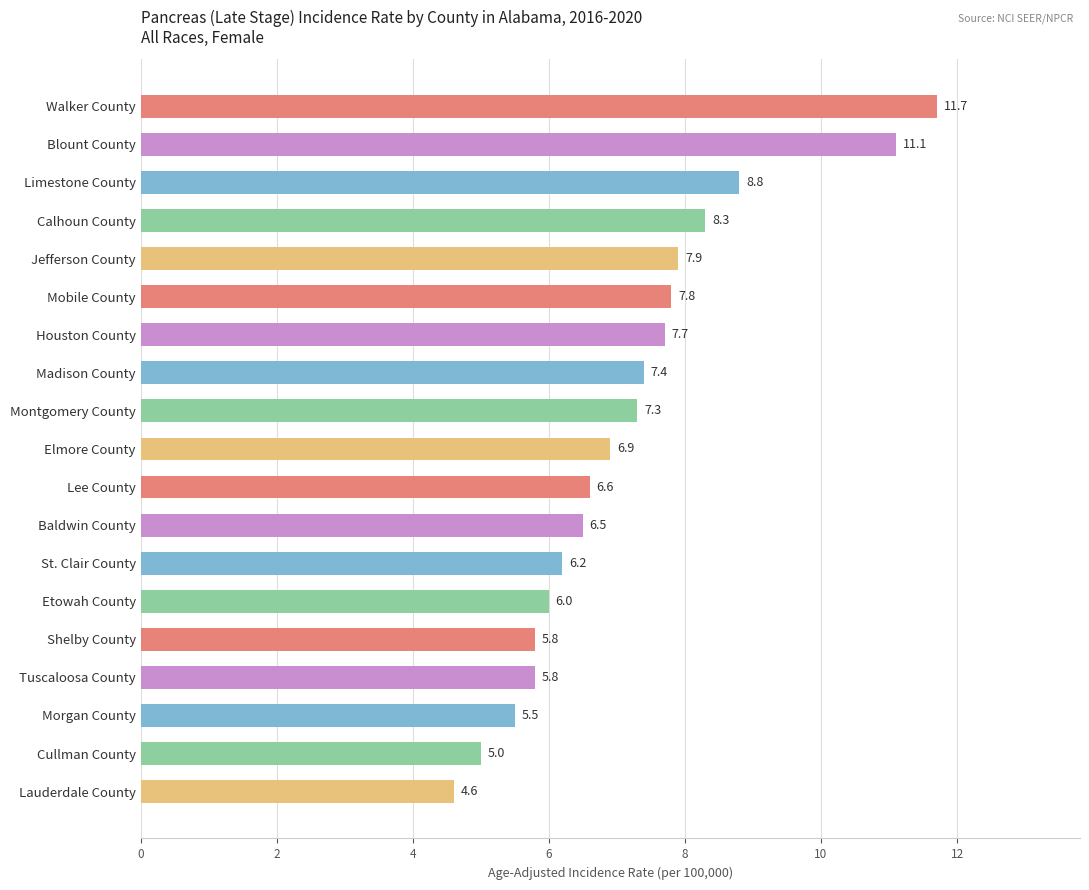

Reading top to bottom, transcribe all the data shown in this chart.

Walker County=11.7	Blount County=11.1	Limestone County=8.8	Calhoun County=8.3	Jefferson County=7.9	Mobile County=7.8	Houston County=7.7	Madison County=7.4	Montgomery County=7.3	Elmore County=6.9	Lee County=6.6	Baldwin County=6.5	St. Clair County=6.2	Etowah County=6.0	Shelby County=5.8	Tuscaloosa County=5.8	Morgan County=5.5	Cullman County=5.0	Lauderdale County=4.6